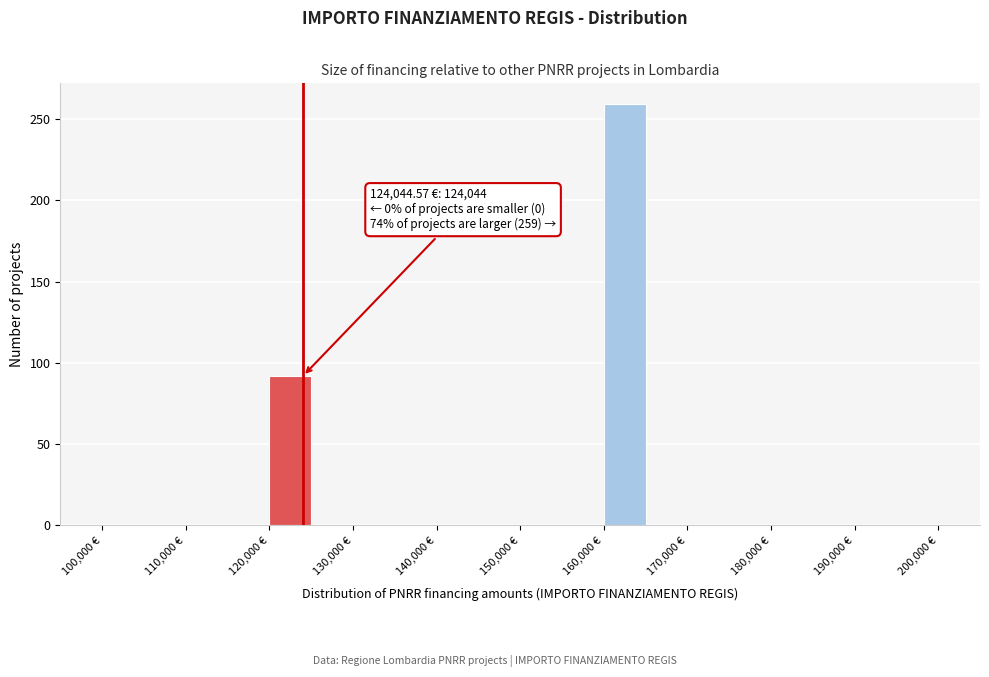

Over which range of the x-axis is the bar tallest?

160000 to 165000